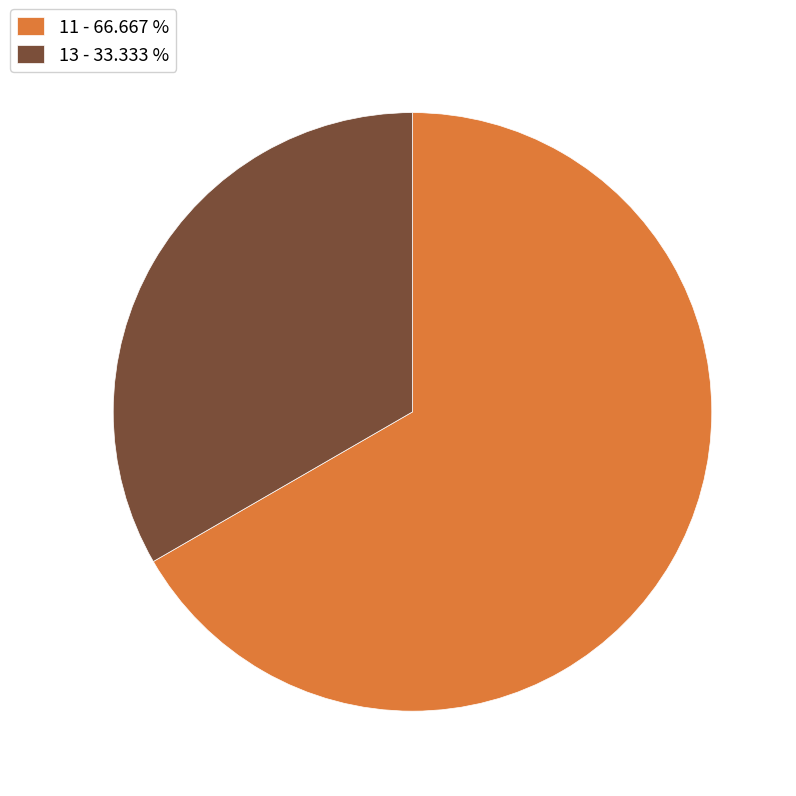

Does any single category account for the majority?

Yes